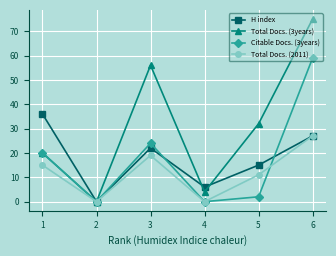

Reading left to right, extract all data points from this chart.

H index: 36	0	22	6	15	27
Total Docs. (3years): 20	0	56	4	32	75
Citable Docs. (3years): 20	0	24	0	2	59
Total Docs. (2011): 15	0	19	0	11	27